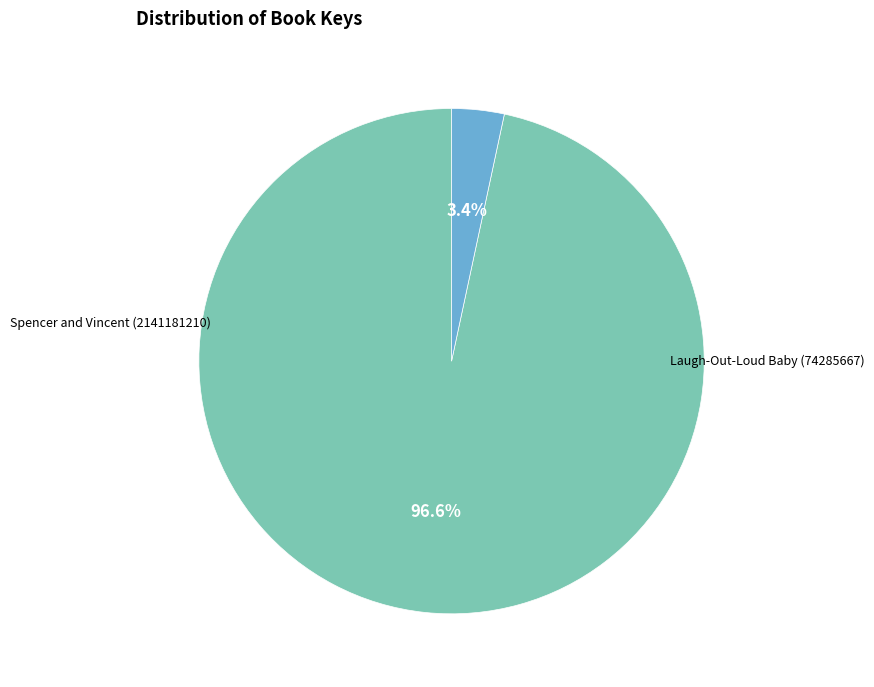

How many segments does this pie chart have?

2